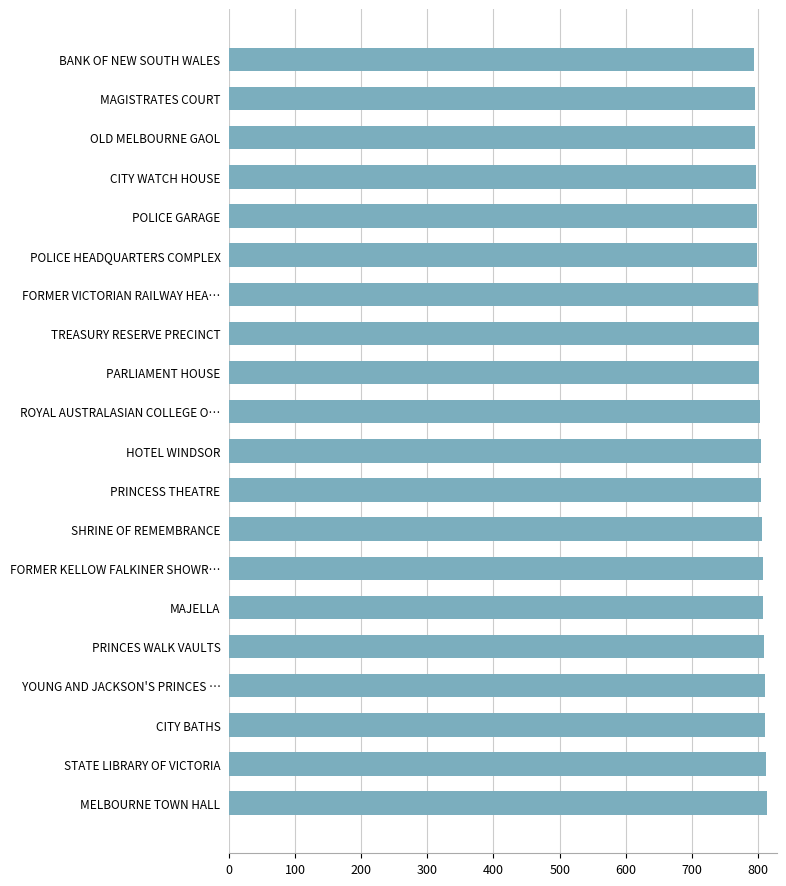

What is the minimum value shown in the chart?

794